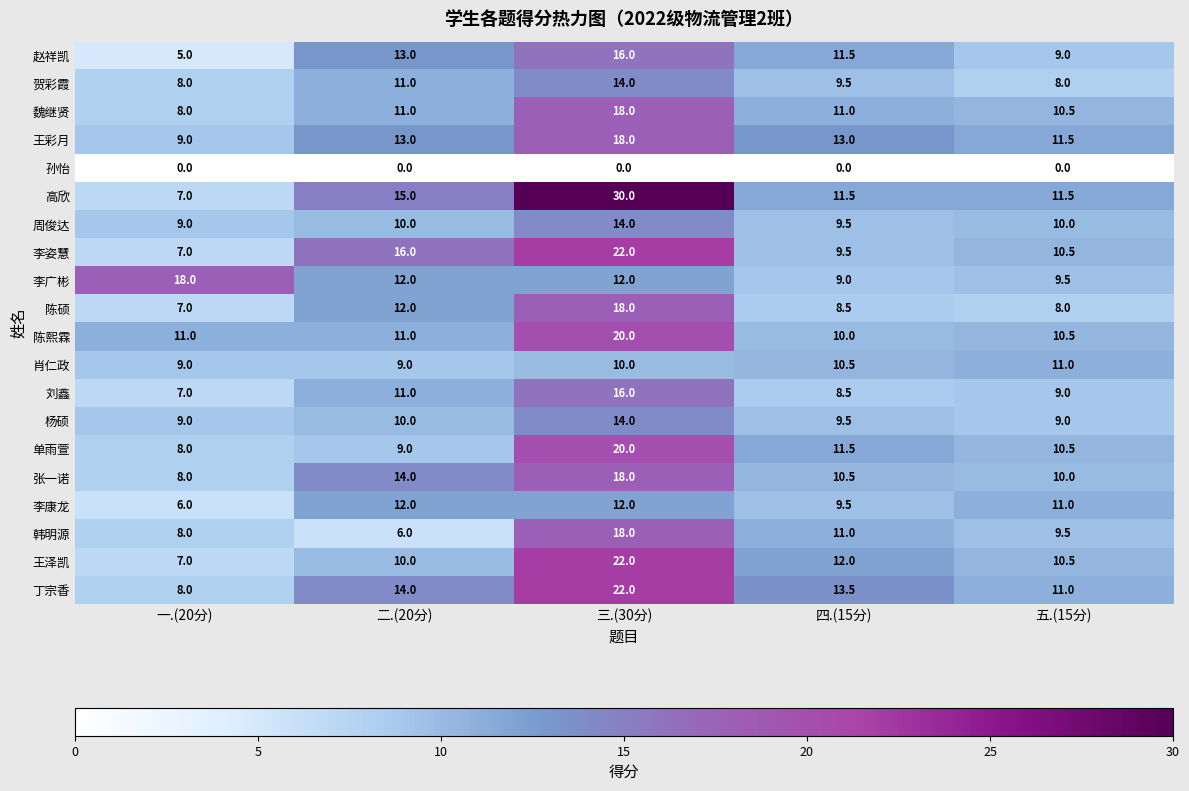

What is the sum of the 李姿慧 values at 三.(30分) and 一.(20分)?

29.0